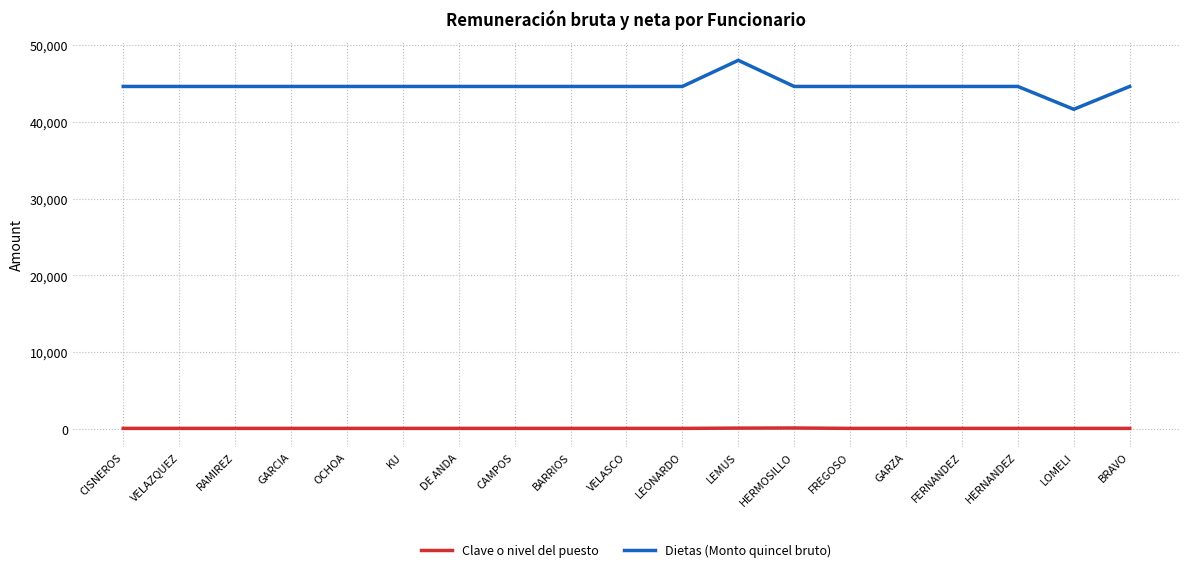

Rank the series at CAMPOS from lowest to highest value.

Clave o nivel del puesto, Dietas (Monto quincel bruto)